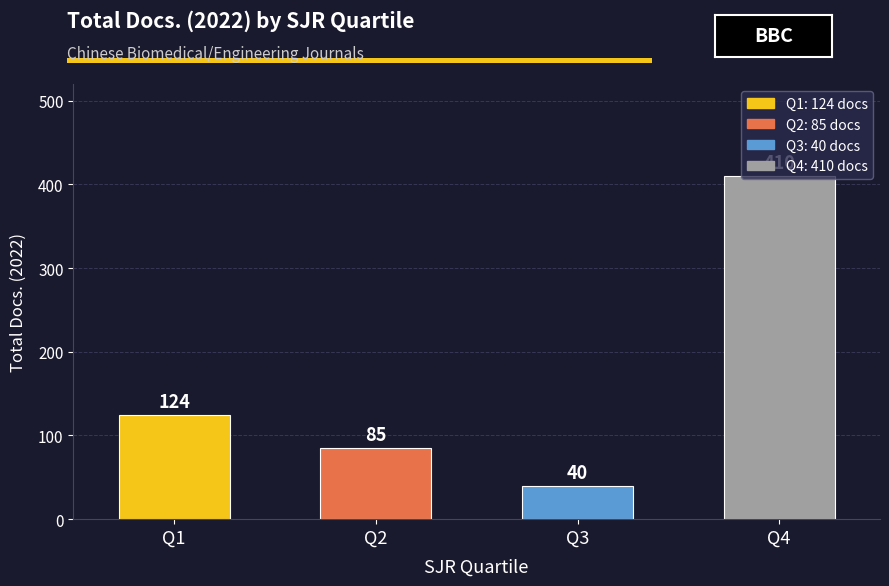

Does the chart contain any negative values?

No